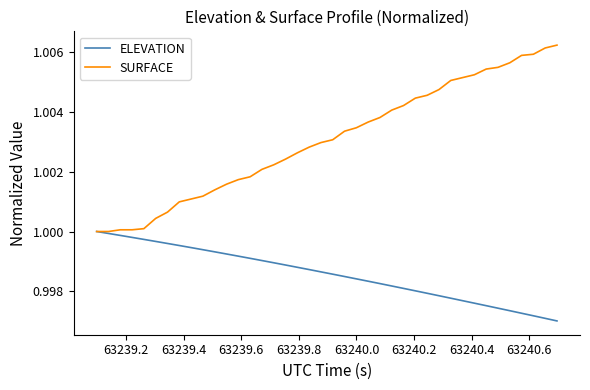

Which series has the largest total across all categories?

SURFACE